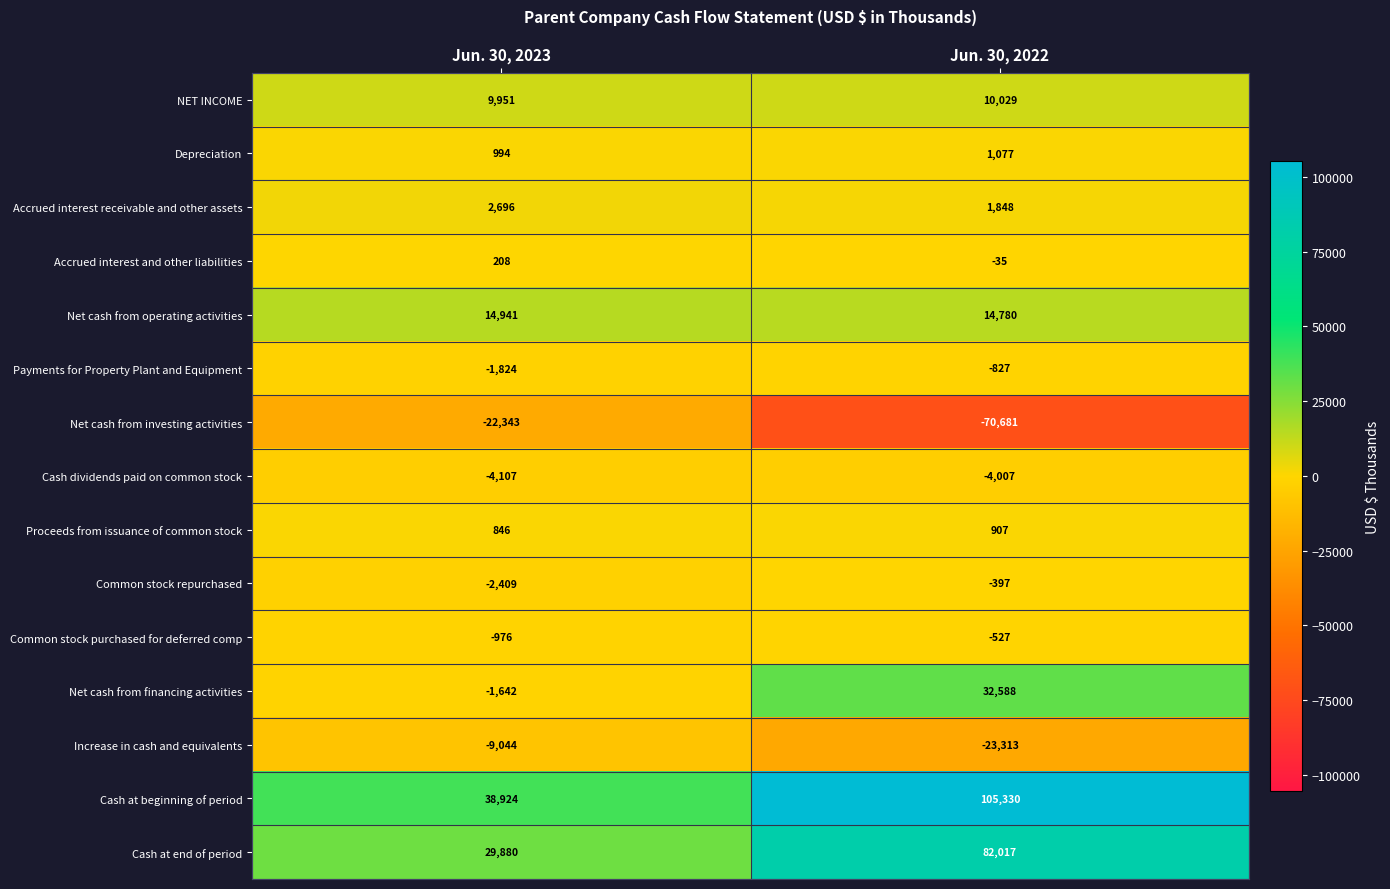

Which series has the widest spread of values?

Cash at beginning of period